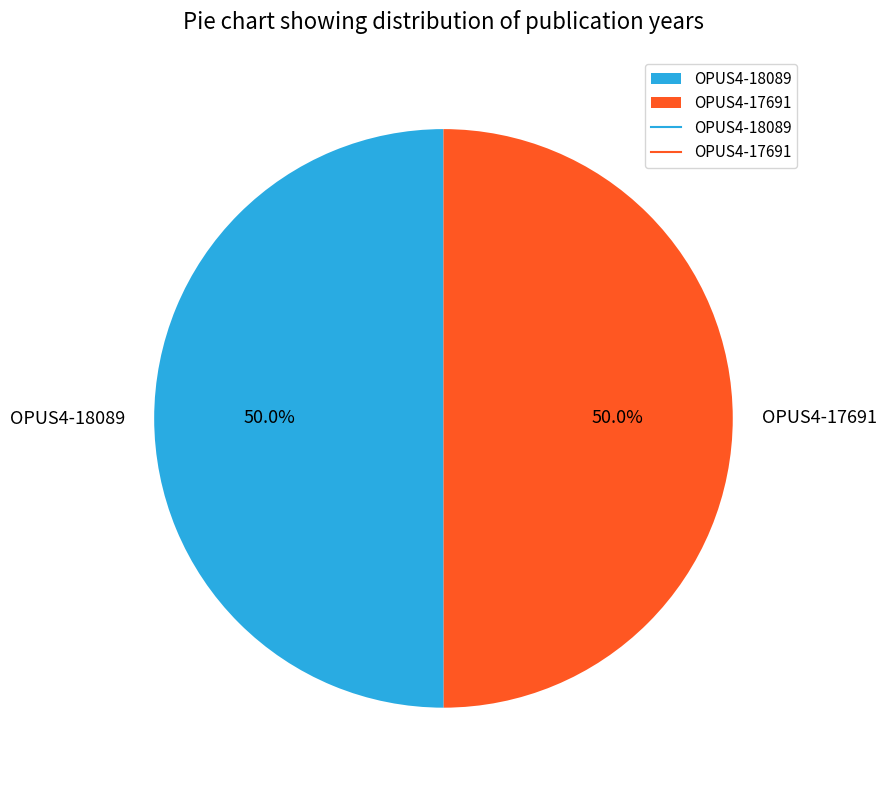

The OPUS4-18089 slice represents 61% of the pie. True or false?

False